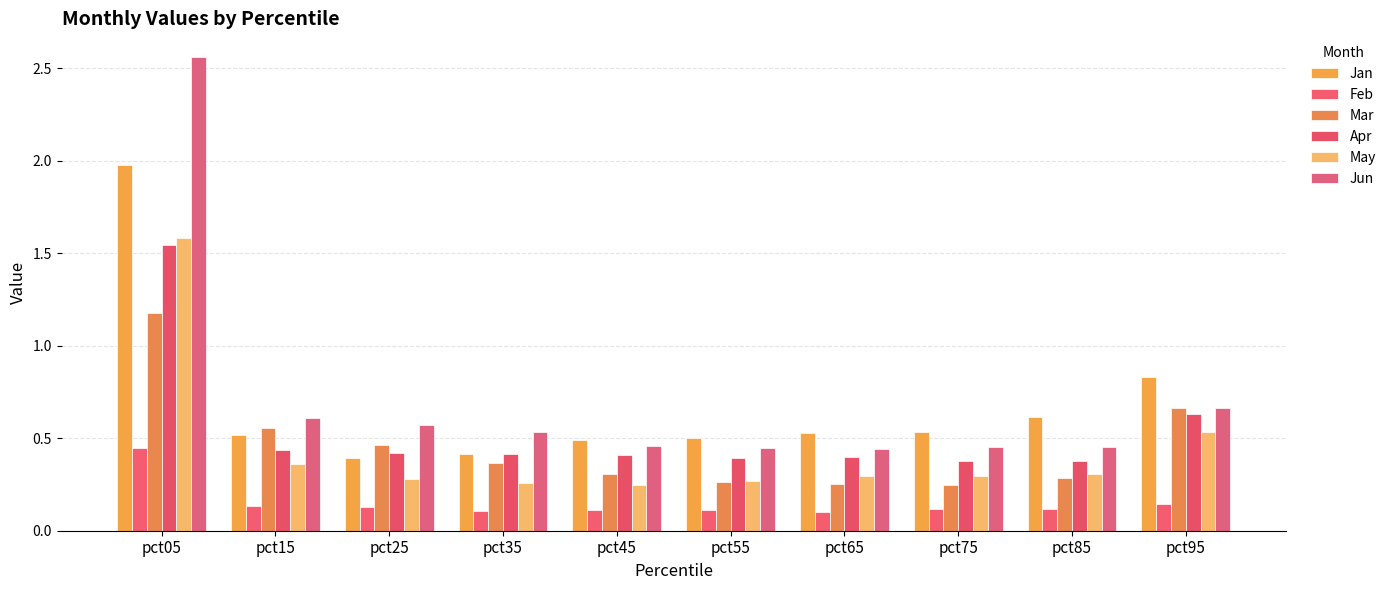

Is the value of Feb at pct35 greater than the value of May at pct45?

No